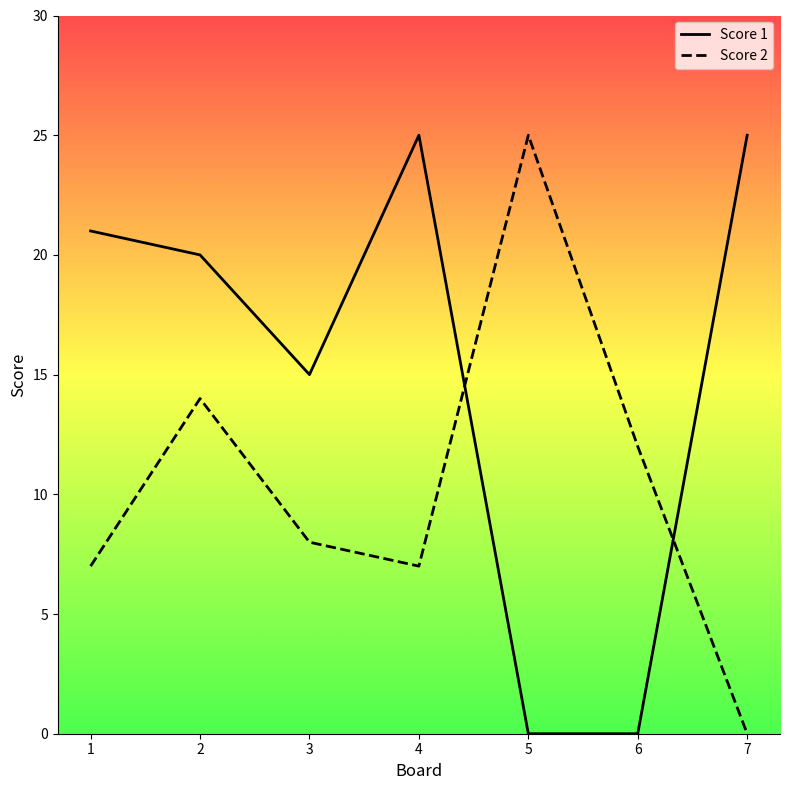

How many lines are shown in the chart?

2